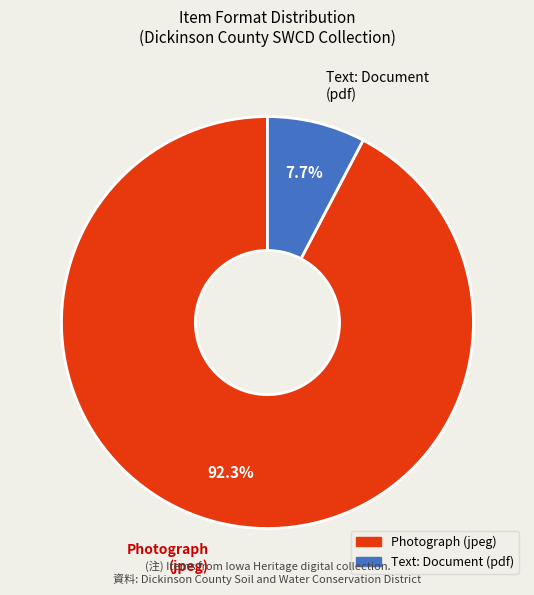

How much of the chart is everything except Text: Document (pdf)?

92.3%